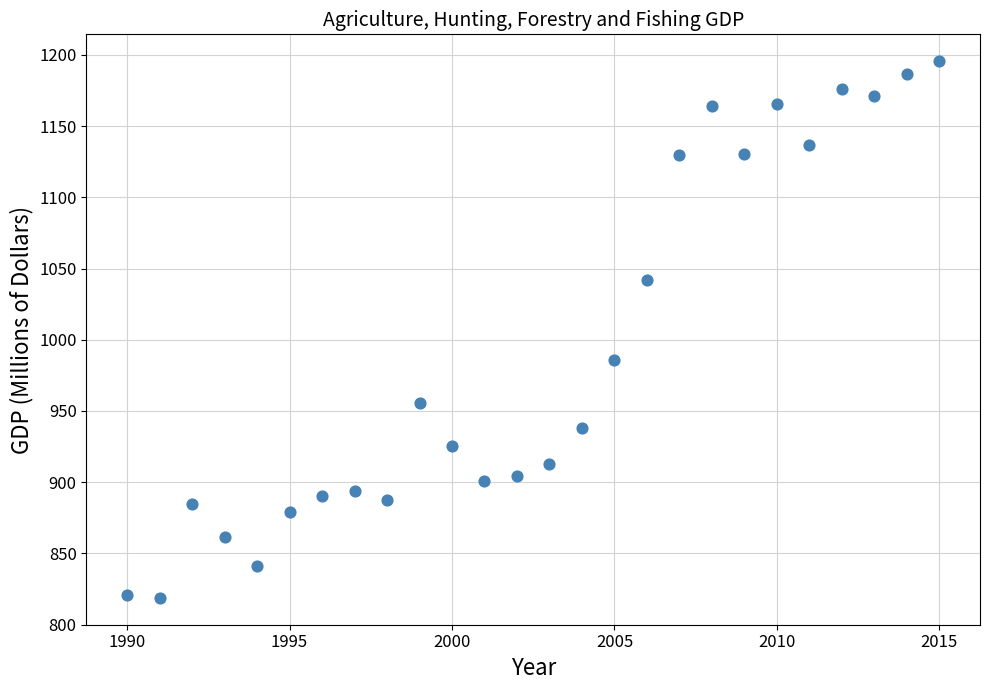

What Y value in the scatter plot is closest to 1007?

985.7